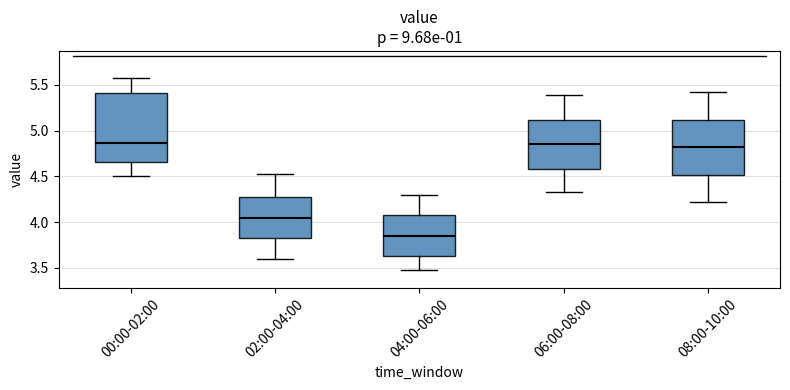

Where does the upper whisker of the box for 06:00-08:00 end on the y-axis? The values are not printed on the chart, so give them approximately, as read against the axis.

5.40